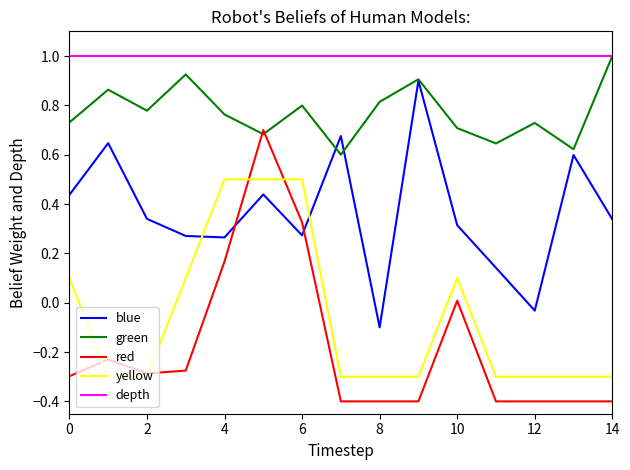

How many distinct data groups are displayed?

5